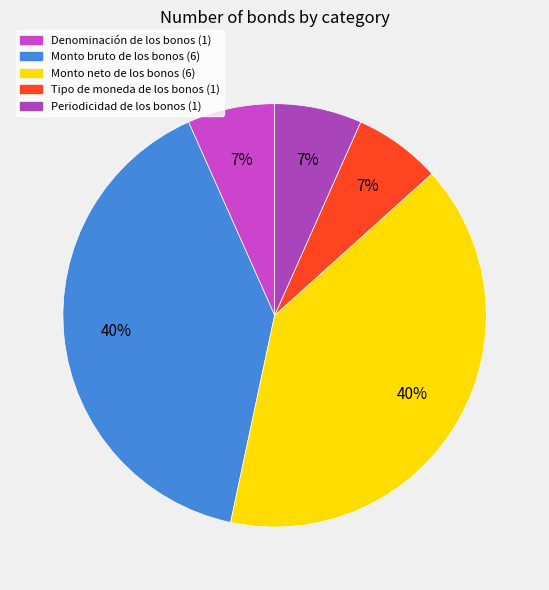

How much of the chart is everything except Denominación de los bonos?

93.3%